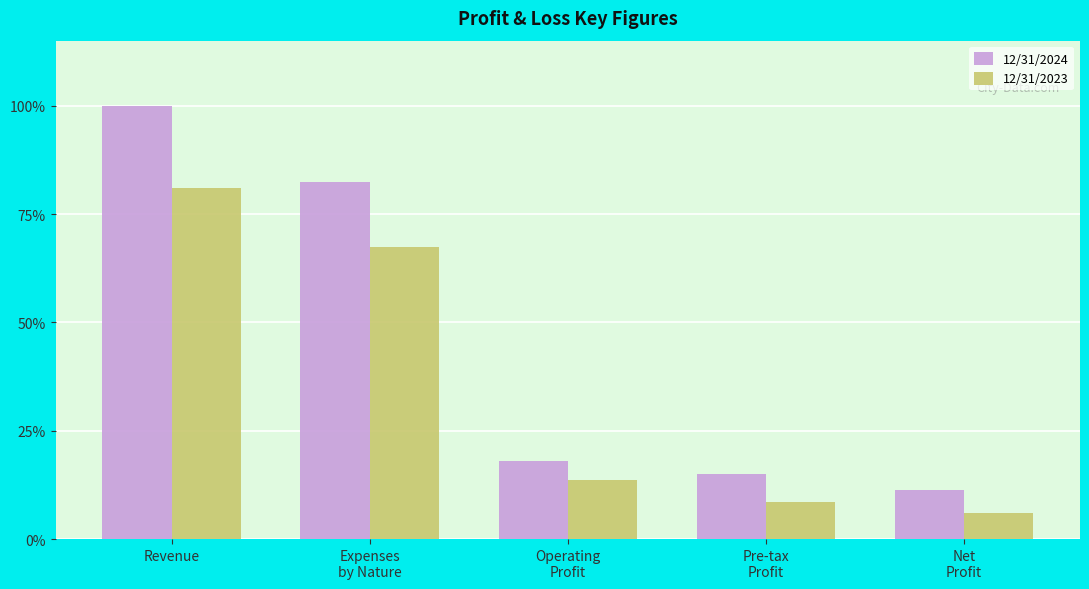

Reading left to right, list all the values displayed in this chart.

12/31/2024: Revenue=100.0	Expenses
by Nature=82.3	Operating
Profit=17.9	Pre-tax
Profit=15.0	Net
Profit=11.4
12/31/2023: Revenue=81.0	Expenses
by Nature=67.4	Operating
Profit=13.7	Pre-tax
Profit=8.5	Net
Profit=5.9